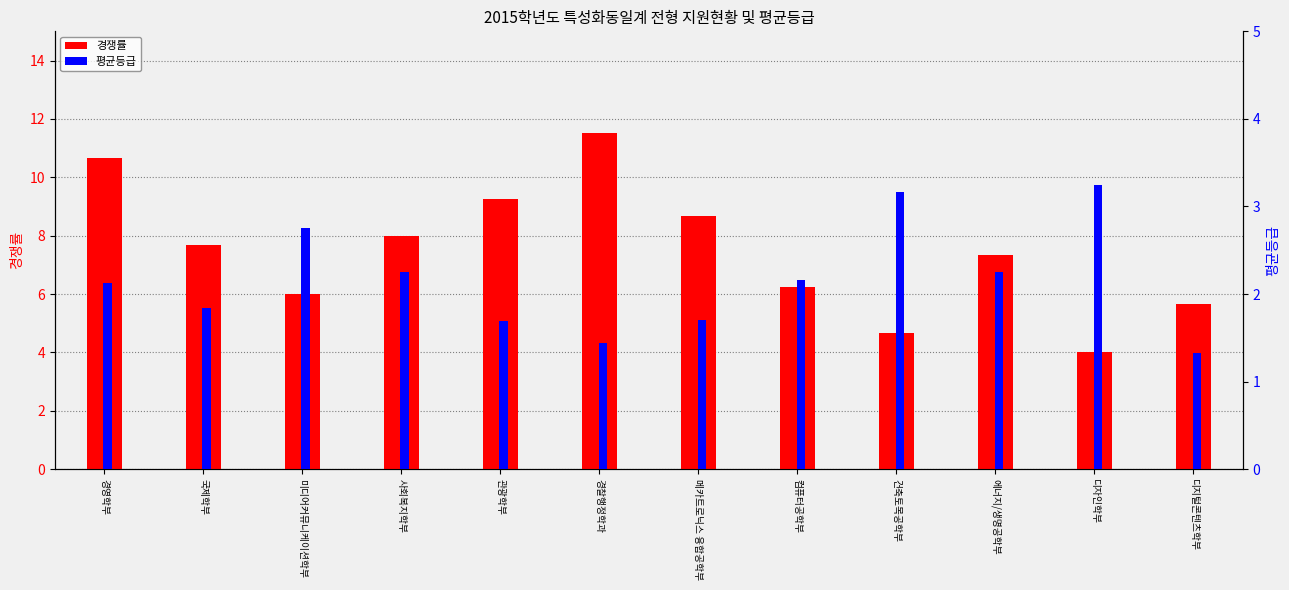

What is the label of the 5th bar from the right?

컴퓨터공학부